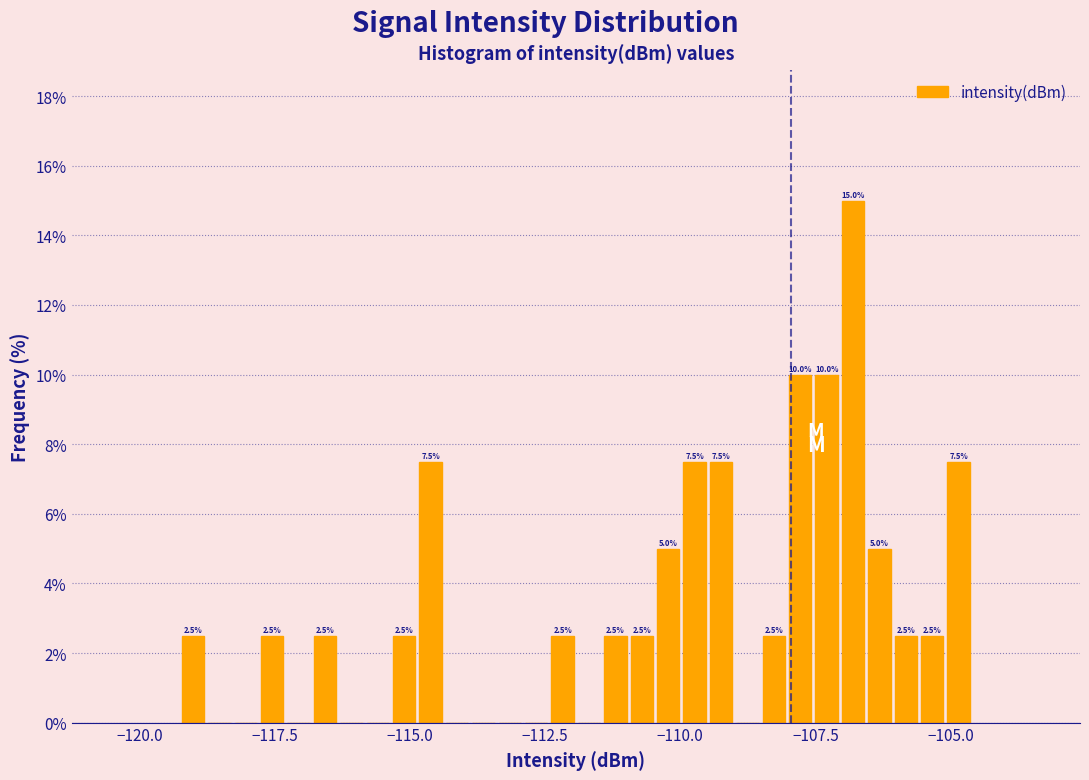

Around what value on the x-axis is the tallest bar? Give the approximate position of its centre, as read against the axis.

-107.0